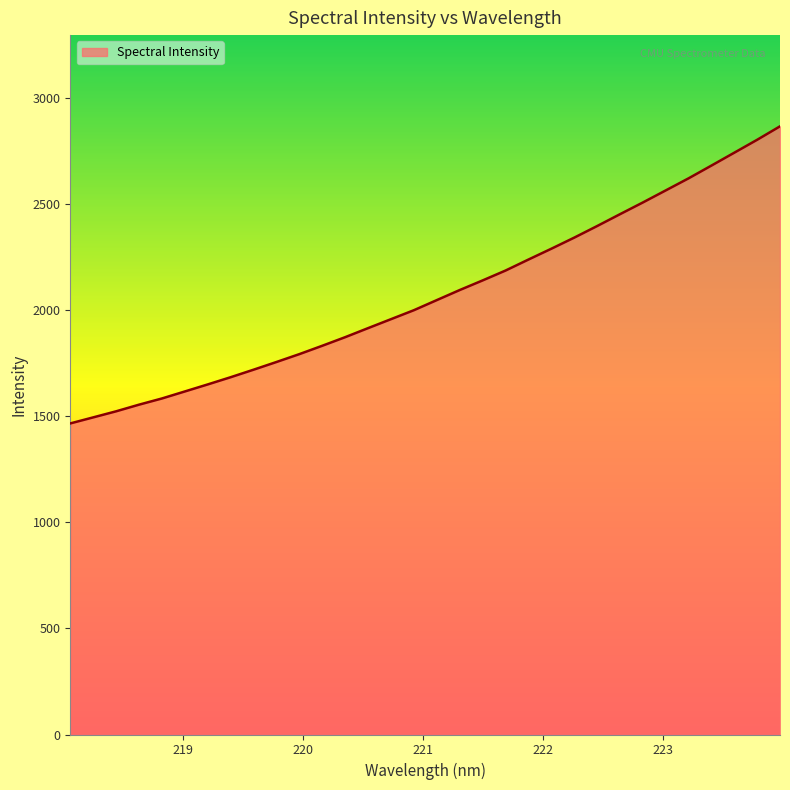

Reading left to right, extract all data points from this chart.

1466.7	1495.2	1523.8	1555.1	1584.3	1617.4	1650.6	1684.6	1720.1	1756.4	1793.5	1832.9	1873.4	1916.1	1958.3	2000.5	2048.1	2095.5	2140.8	2187.3	2239.2	2290.2	2342.4	2397.0	2452.9	2508.2	2565.1	2622.1	2682.3	2743.0	2803.9	2867.4